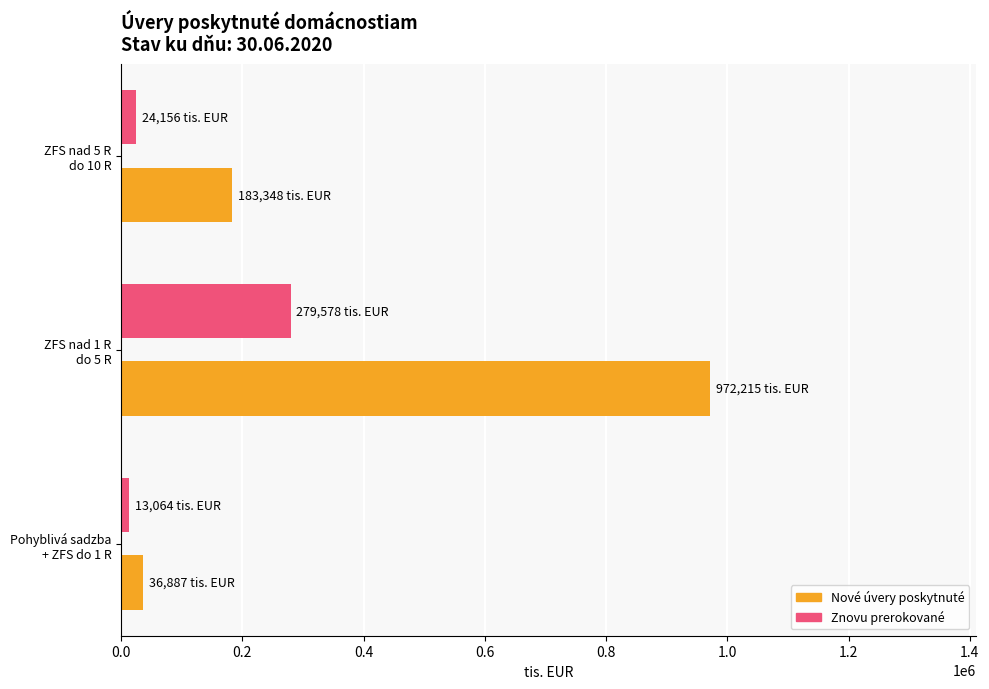

List the series in order of their overall mean, highest first.

Nové úvery poskytnuté, Znovu prerokované